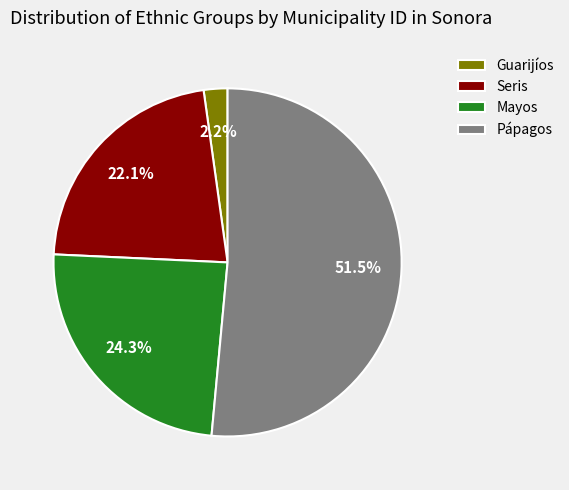

To the nearest percent, what is the difference between the Pápagos and Mayos slice percentages?

27%